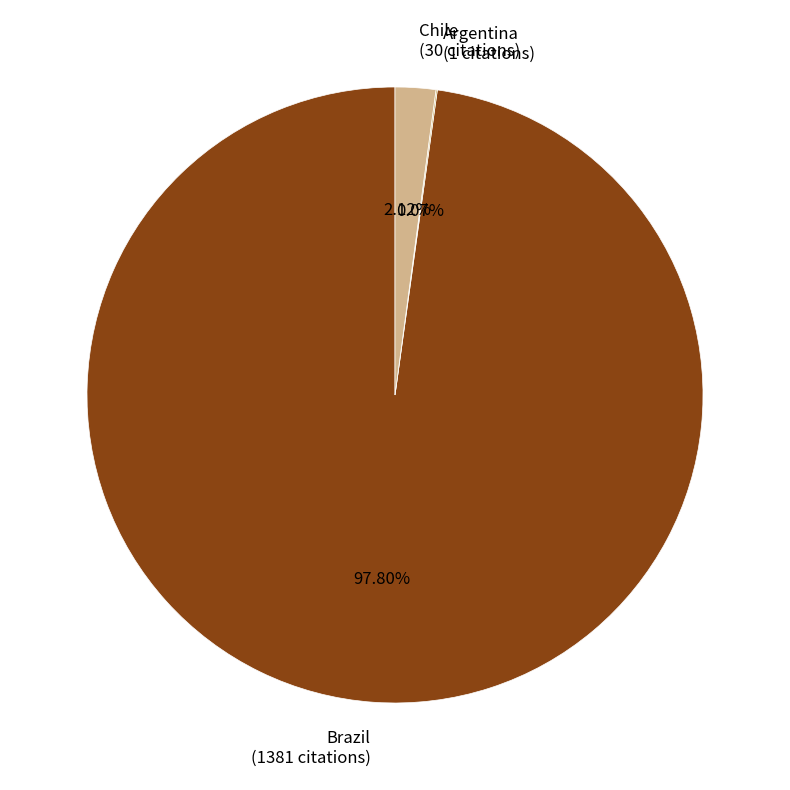

Between Chile (30 citations) and Brazil (1381 citations), which is larger?

Brazil (1381 citations)